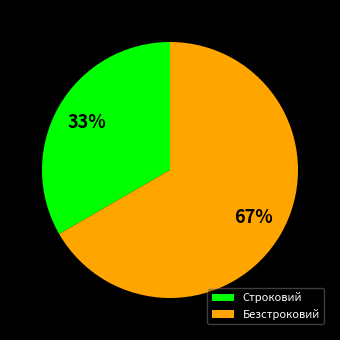

To the nearest percent, what percentage of the pie is Безстроковий?

67%